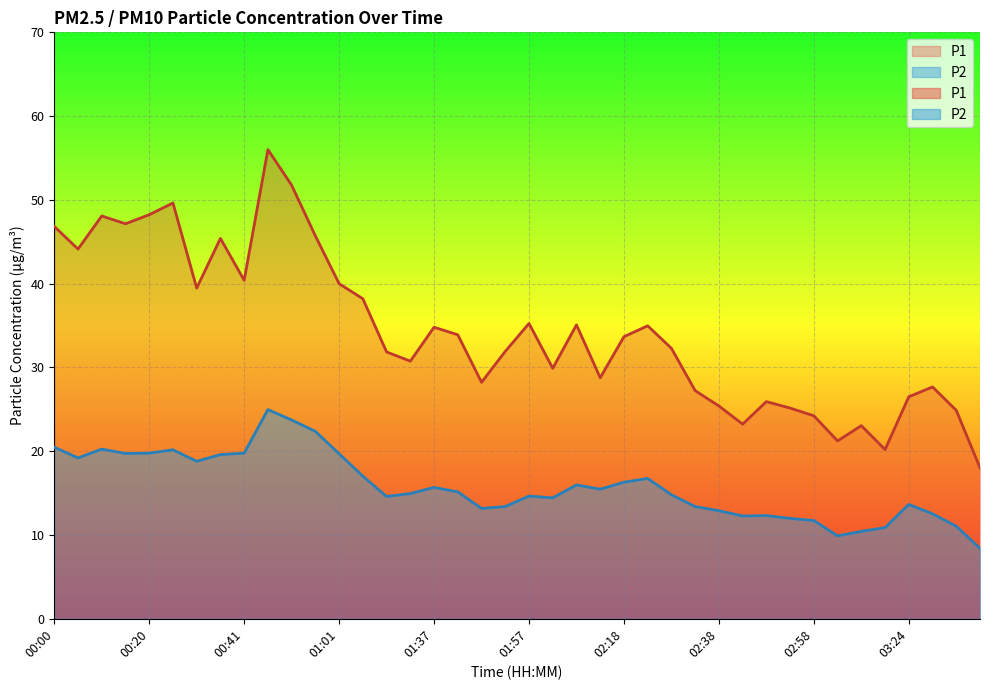

Reading left to right, extract all data points from this chart.

P1: 00:00=46.8	00:05=44.1	00:10=48.1	00:15=47.1	00:20=48.2	00:25=49.6	00:31=39.5	00:36=45.4	00:41=40.4	00:46=56.0	00:51=51.8	00:56=45.7	01:01=40.0	01:06=38.2	01:11=31.9	01:16=30.8	01:37=34.8	01:42=33.9	01:47=28.2	01:52=31.9	01:57=35.2	02:03=29.9	02:08=35.1	02:13=28.8	02:18=33.7	02:23=35.0	02:28=32.3	02:33=27.2	02:38=25.4	02:43=23.2	02:48=25.9	02:53=25.1	02:58=24.2	03:03=21.2	03:08=23.1	03:13=20.2	03:24=26.5	03:29=27.7	03:34=24.9	03:39=18.0
P2: 00:00=20.5	00:05=19.2	00:10=20.2	00:15=19.7	00:20=19.8	00:25=20.2	00:31=18.8	00:36=19.6	00:41=19.8	00:46=25.0	00:51=23.7	00:56=22.4	01:01=19.7	01:06=17.0	01:11=14.6	01:16=14.9	01:37=15.7	01:42=15.2	01:47=13.2	01:52=13.4	01:57=14.7	02:03=14.4	02:08=16.0	02:13=15.5	02:18=16.3	02:23=16.8	02:28=14.8	02:33=13.4	02:38=12.9	02:43=12.3	02:48=12.3	02:53=12.0	02:58=11.7	03:03=9.9	03:08=10.4	03:13=10.9	03:24=13.7	03:29=12.5	03:34=11.1	03:39=8.4